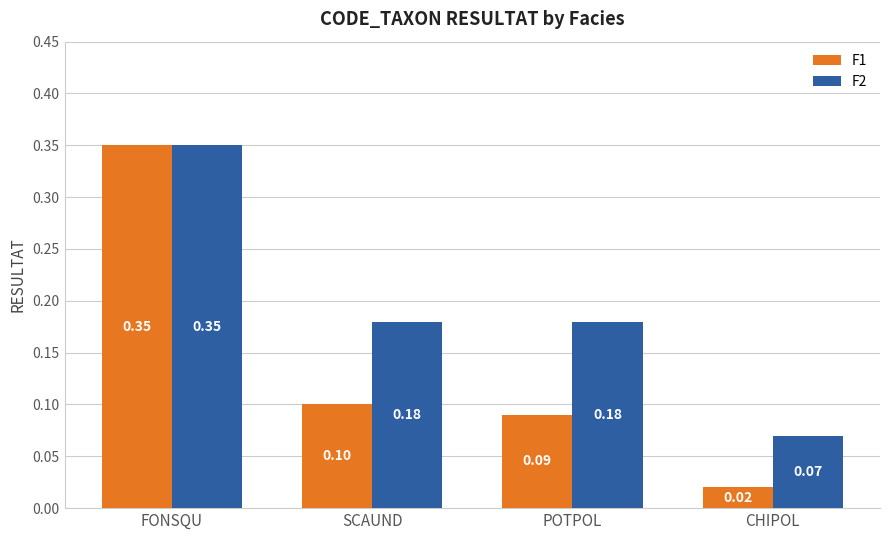

At which category does the chart reach its peak across all series?

FONSQU